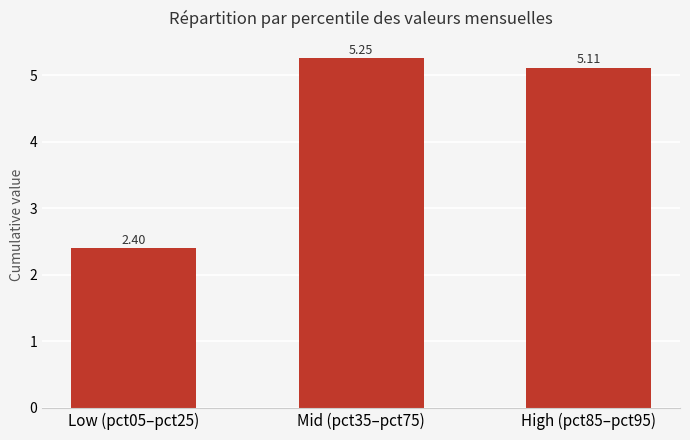

What is the sum of the values at Low (pct05–pct25) and High (pct85–pct95)?

7.5